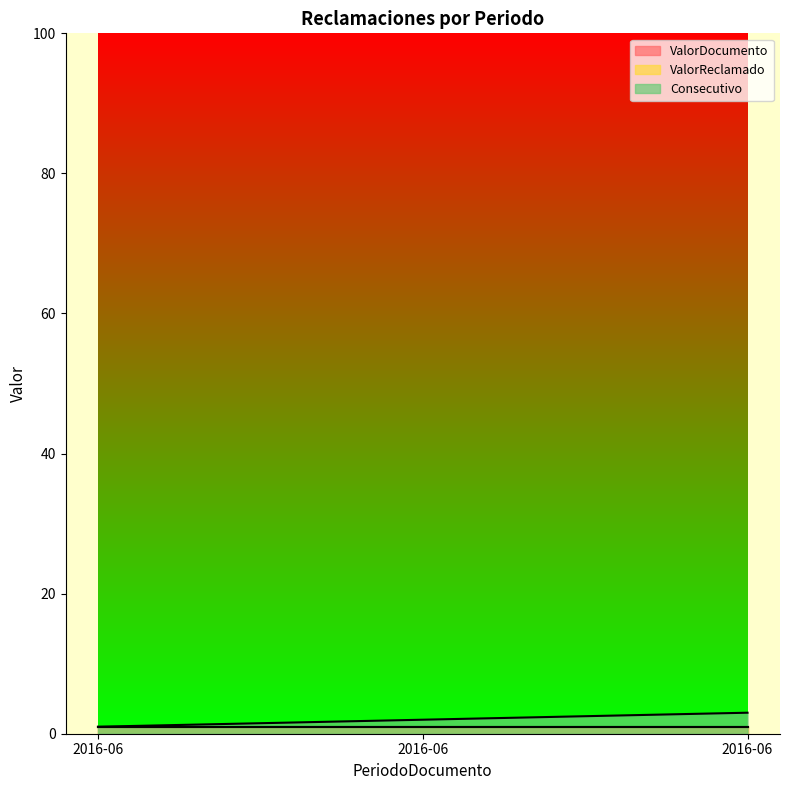

Does the chart have visible grid lines?

No